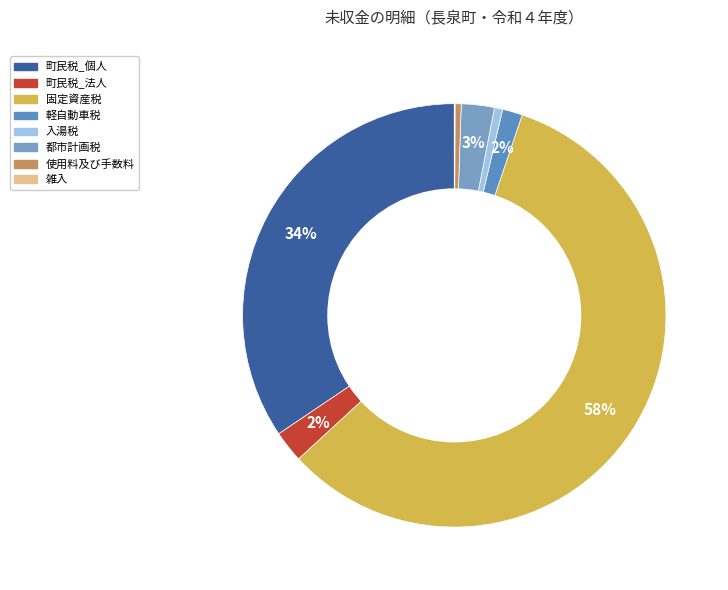

The 町民税_個人 slice represents 26% of the pie. True or false?

False